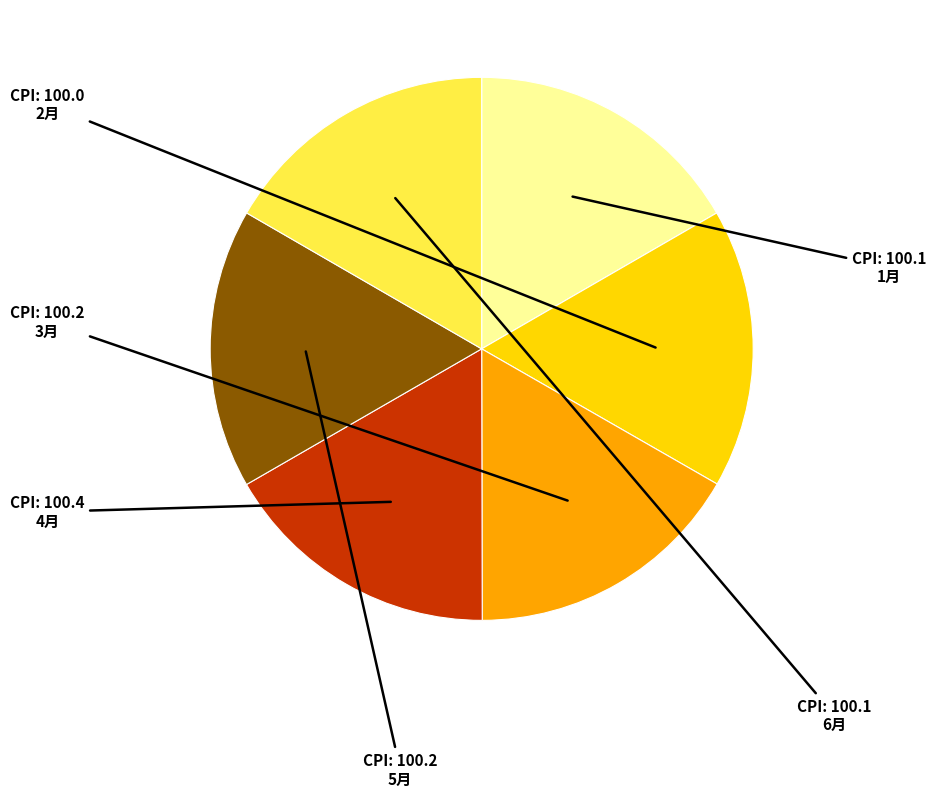

Does any single category account for the majority?

No